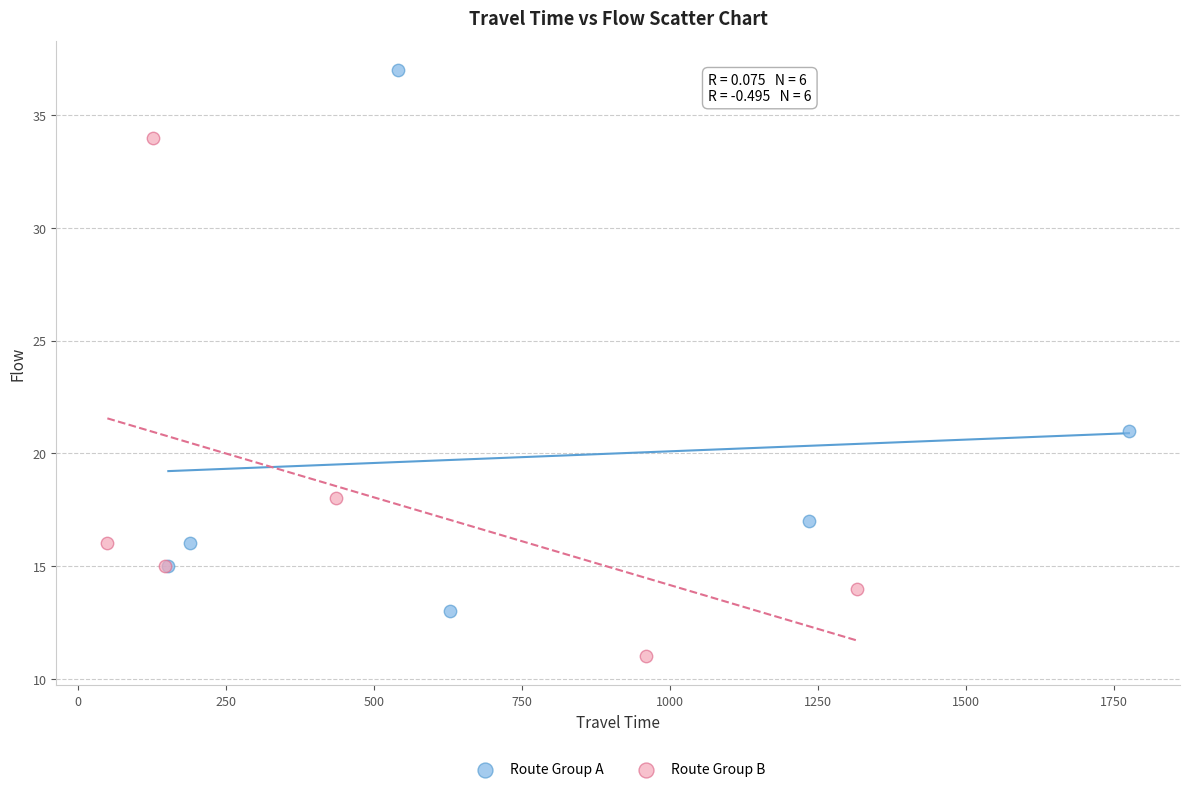

Which series contains the lowest Y value?

Route Group B